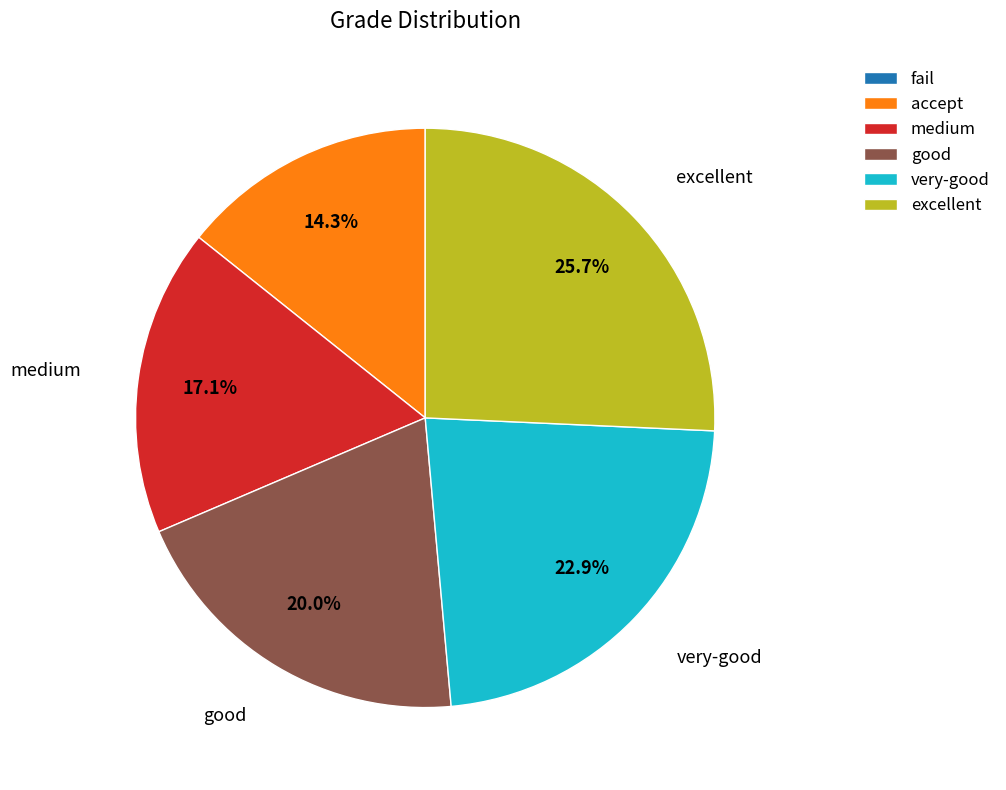

To the nearest percent, what is the average slice percentage?

17%